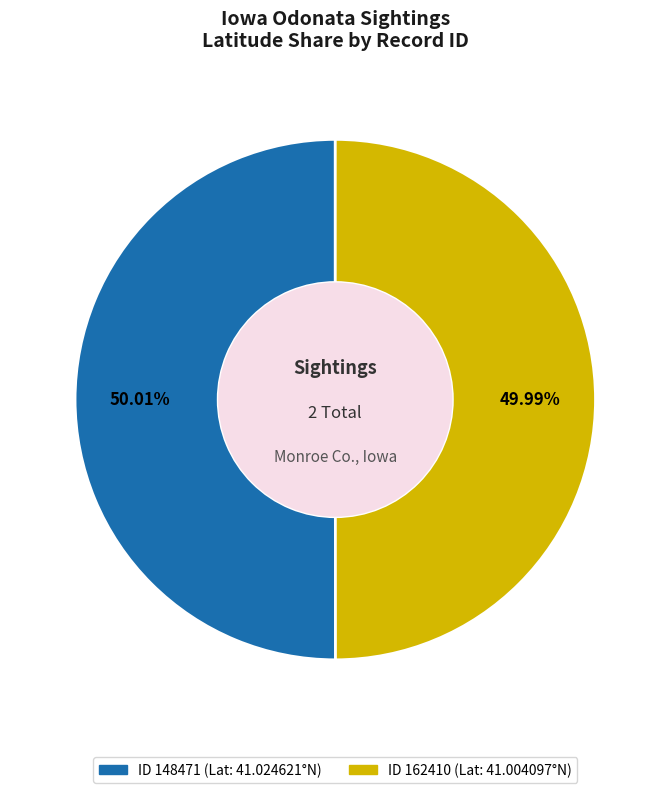

Is there any slice that represents more than half of the pie?

Yes